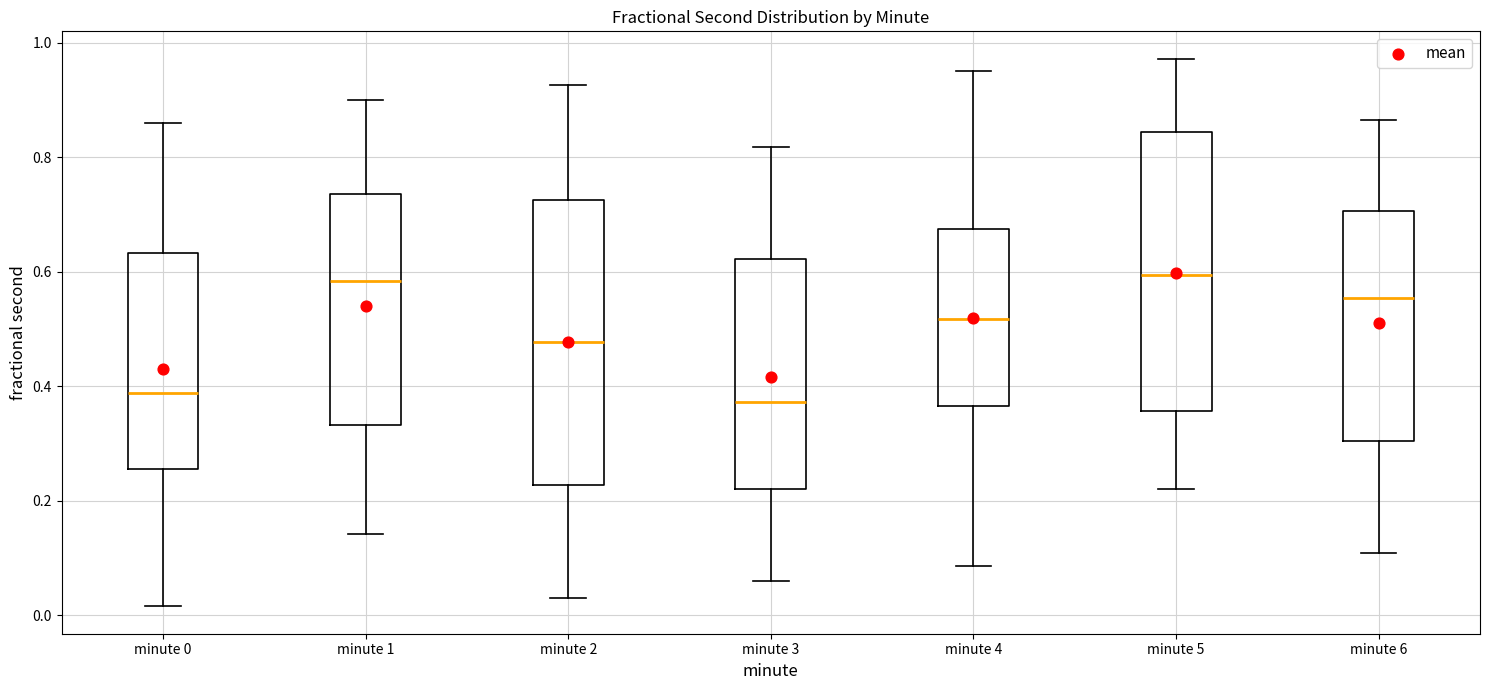

Where does the upper whisker of the box for minute 4 end on the y-axis? The values are not printed on the chart, so give them approximately, as read against the axis.

0.96